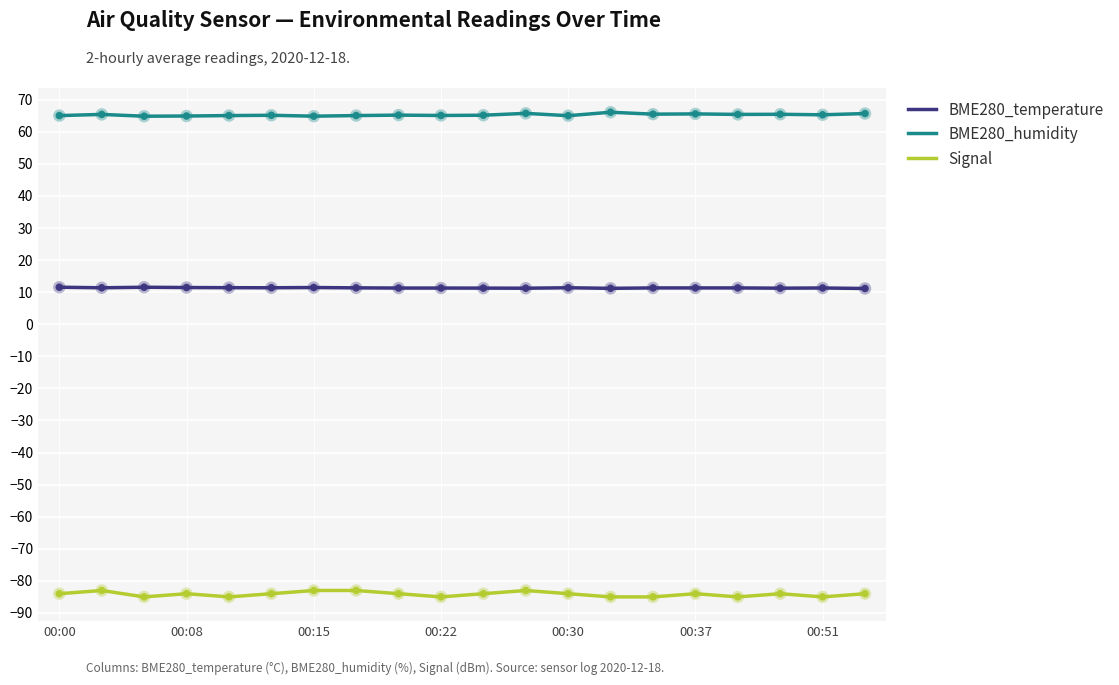

Which series has the largest range (max minus min)?

Signal